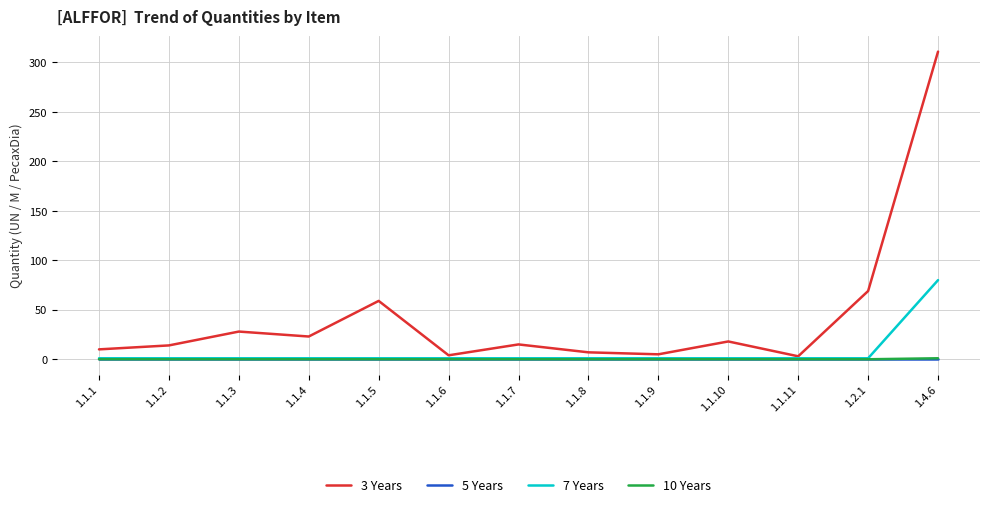

Does the chart have visible grid lines?

Yes